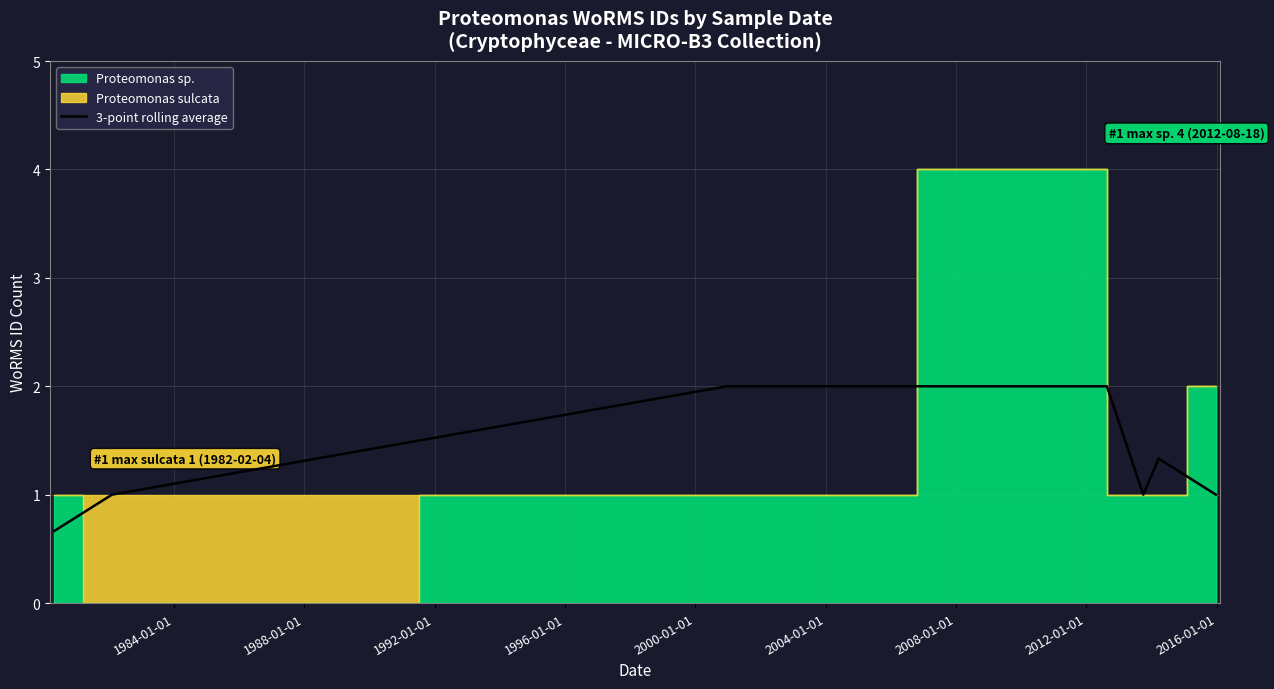

What is the minimum value for 3-point rolling average?

0.7